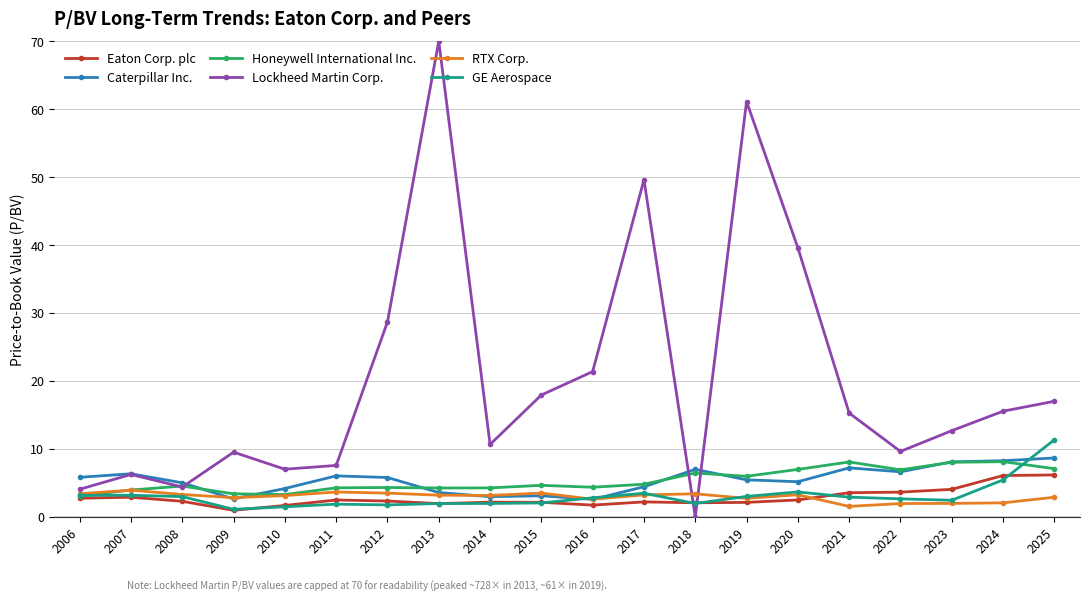

The value of Eaton Corp. plc at 2013 is 1.9. True or false?

True